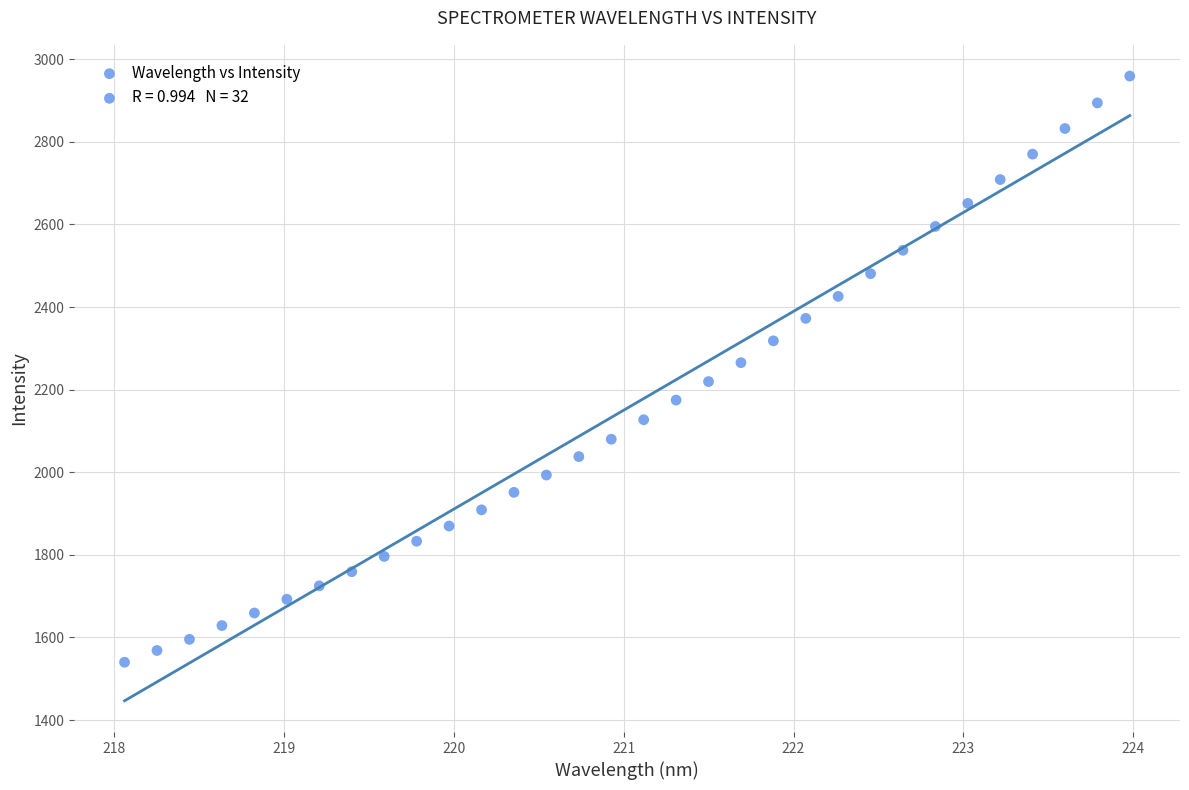

What is the range of Y values (max minus min)?

1419.2